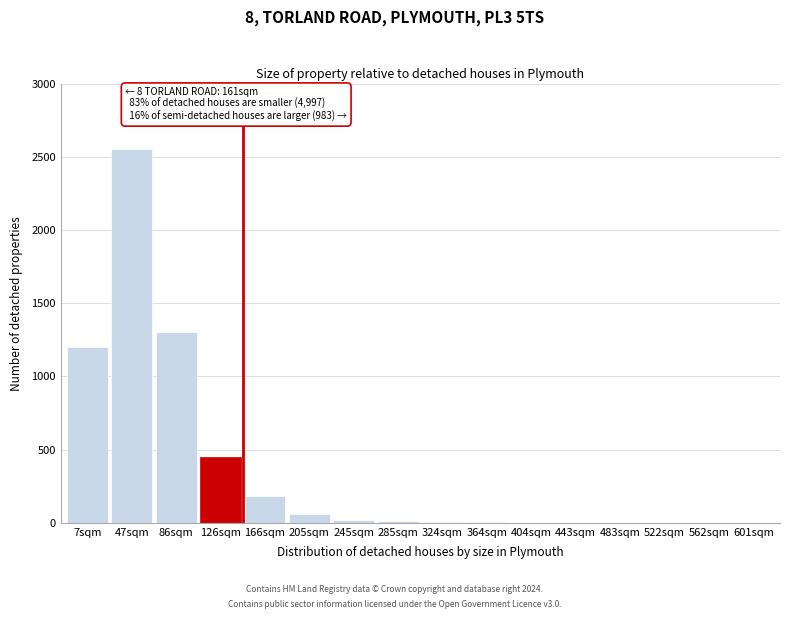

True or false: the data shows 450 at 126sqm.

True